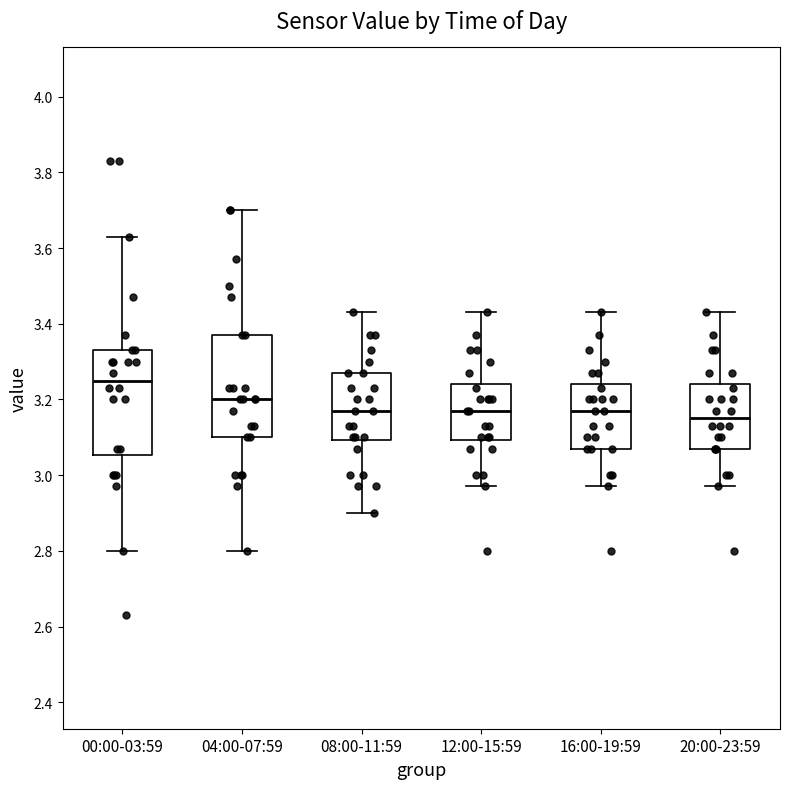

Which box's median line is the highest?

00:00-03:59